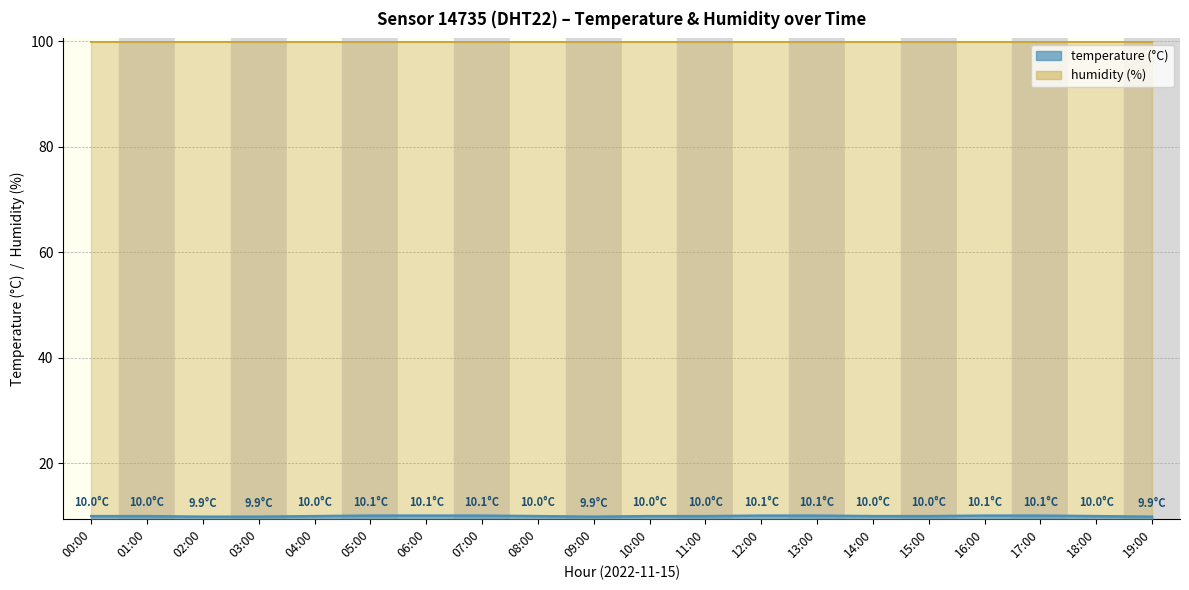

What is the difference between the values at 09:00 and 10:00?

0.1